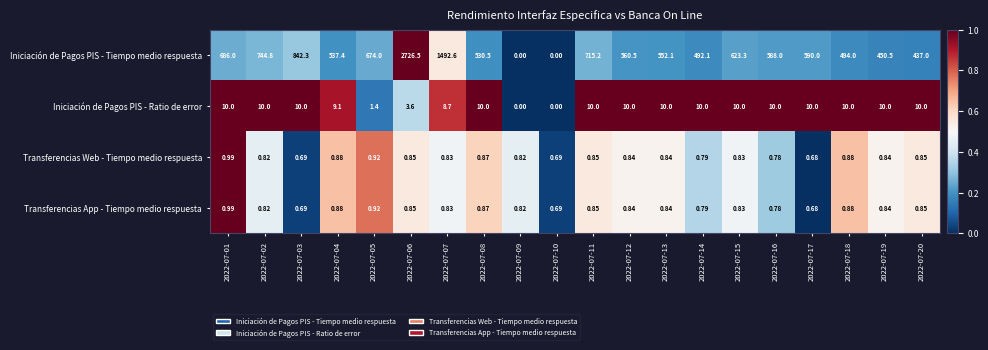

Which series has the widest spread of values?

Iniciación de Pagos PIS - Tiempo medio respuesta